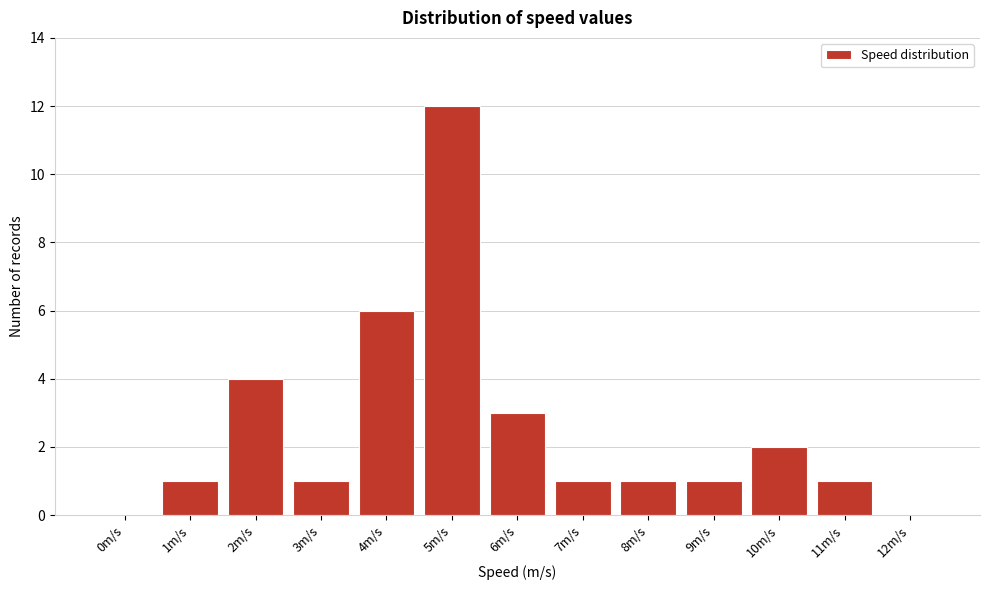

Reading left to right, transcribe all the data shown in this chart.

0m/s=0	1m/s=1	2m/s=4	3m/s=1	4m/s=6	5m/s=12	6m/s=3	7m/s=1	8m/s=1	9m/s=1	10m/s=2	11m/s=1	12m/s=0